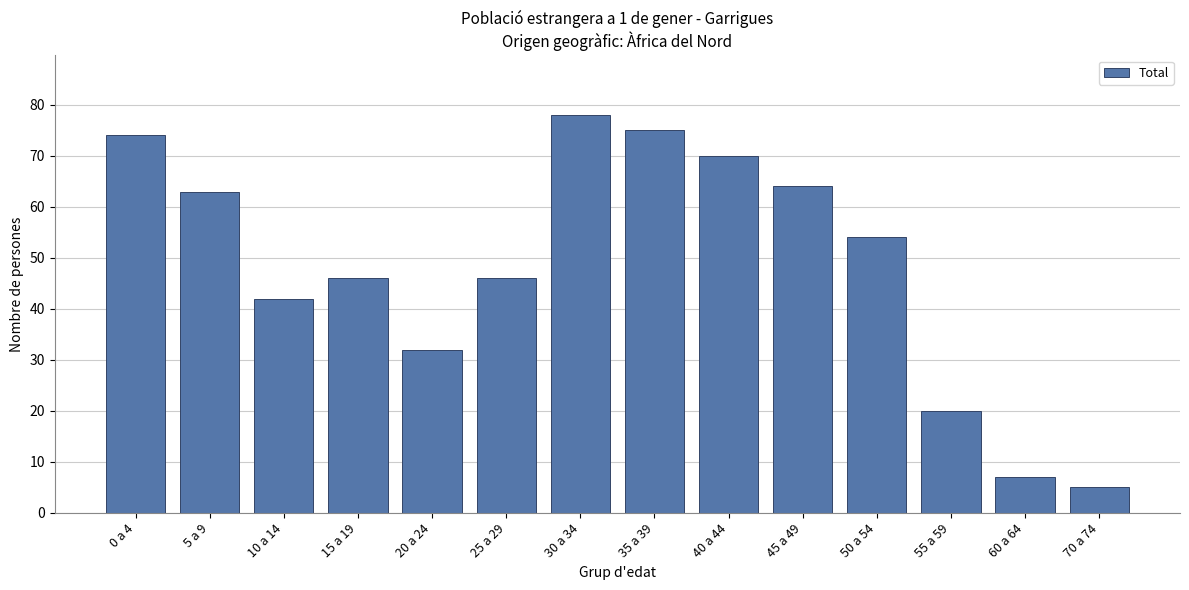

Reading right to left, extract all data points from this chart.

70 a 74=5	60 a 64=7	55 a 59=20	50 a 54=54	45 a 49=64	40 a 44=70	35 a 39=75	30 a 34=78	25 a 29=46	20 a 24=32	15 a 19=46	10 a 14=42	5 a 9=63	0 a 4=74